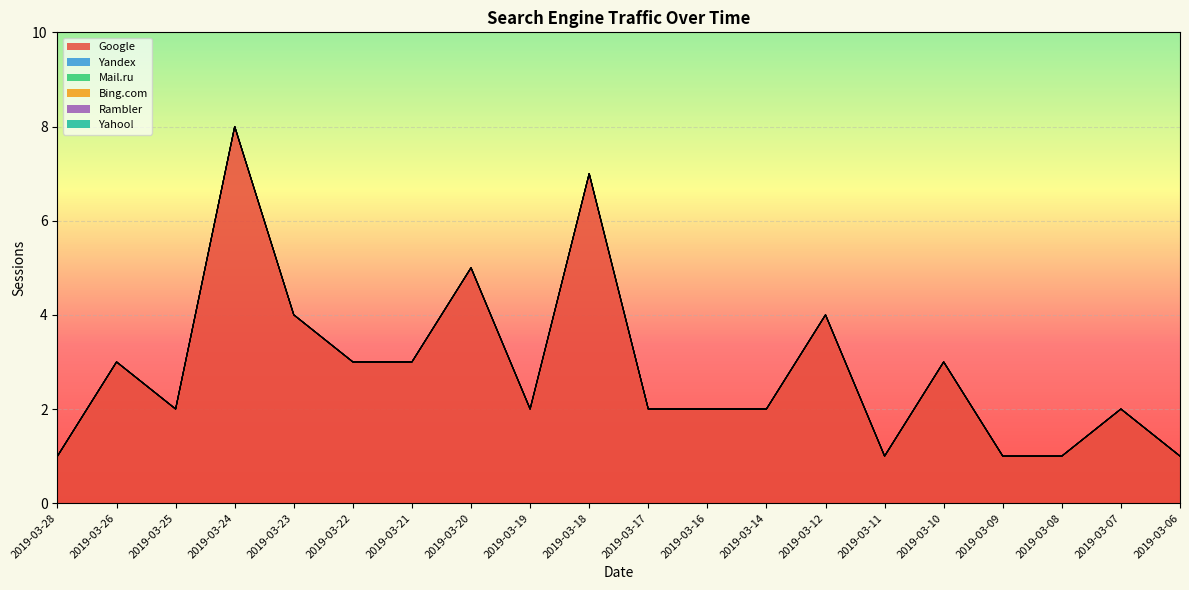

Rank the categories by Mail.ru value from highest to lowest.

2019-03-28, 2019-03-26, 2019-03-25, 2019-03-24, 2019-03-23, 2019-03-22, 2019-03-21, 2019-03-20, 2019-03-19, 2019-03-18, 2019-03-17, 2019-03-16, 2019-03-14, 2019-03-12, 2019-03-11, 2019-03-10, 2019-03-09, 2019-03-08, 2019-03-07, 2019-03-06